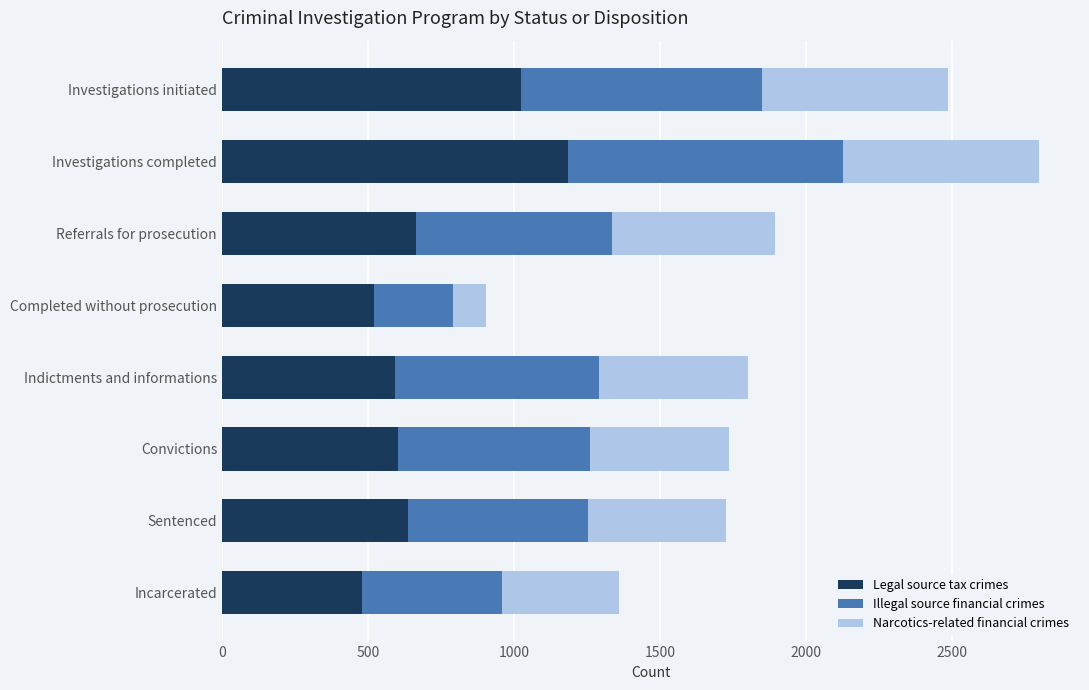

Is it true that Legal source tax crimes equals 263 at Indictments and informations?

False